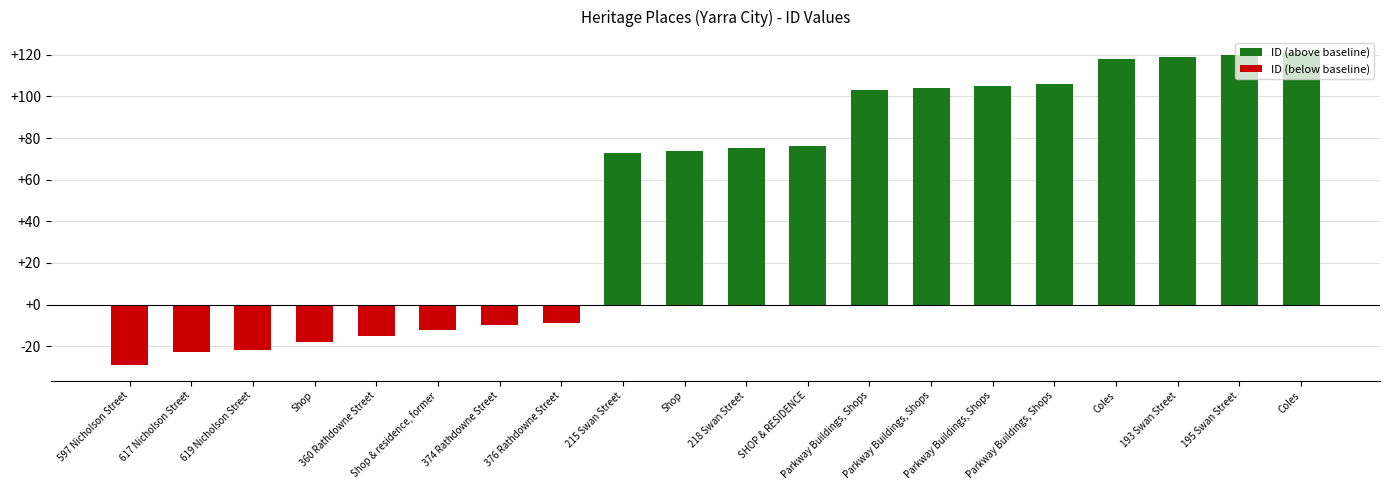

Where does the ID (above baseline) series first go above 75?

SHOP & RESIDENCE